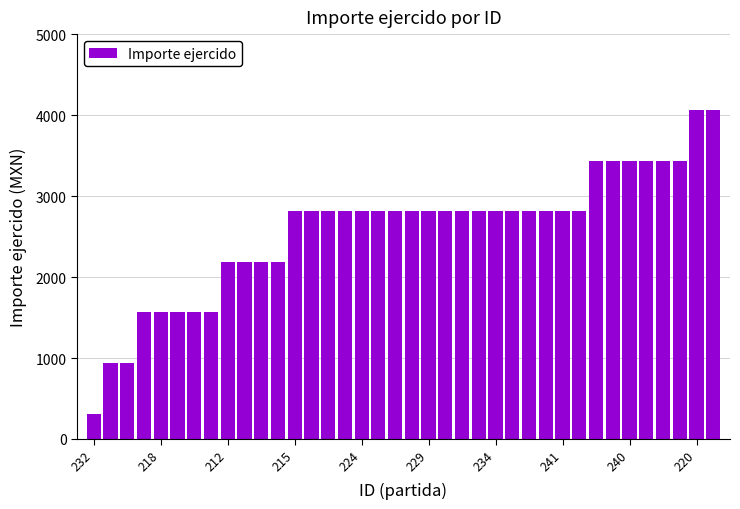

How many categories are shown in the chart?

38